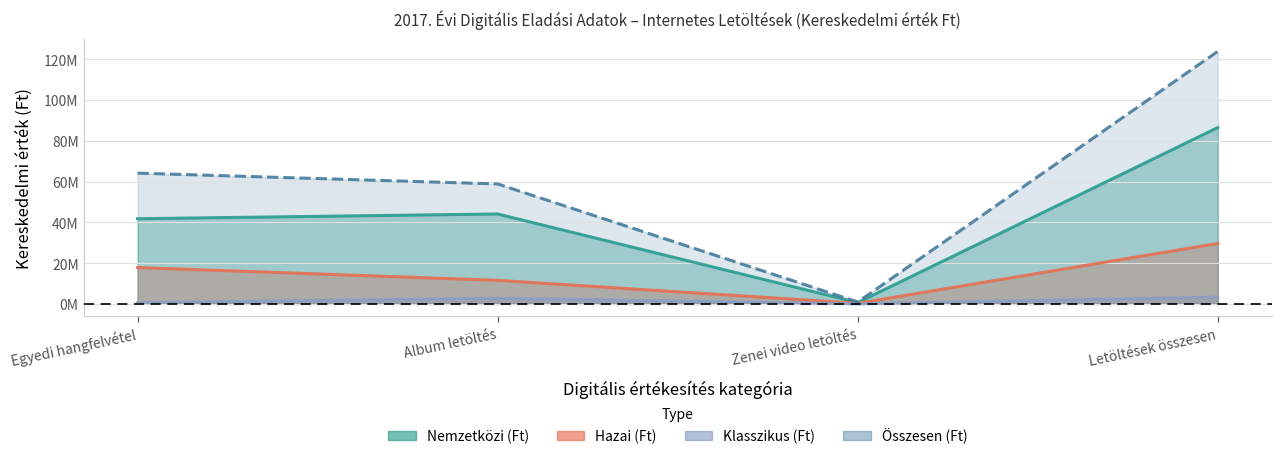

The value of Hazai (Ft) at Egyedi hangfelvétel is 17813151. True or false?

True